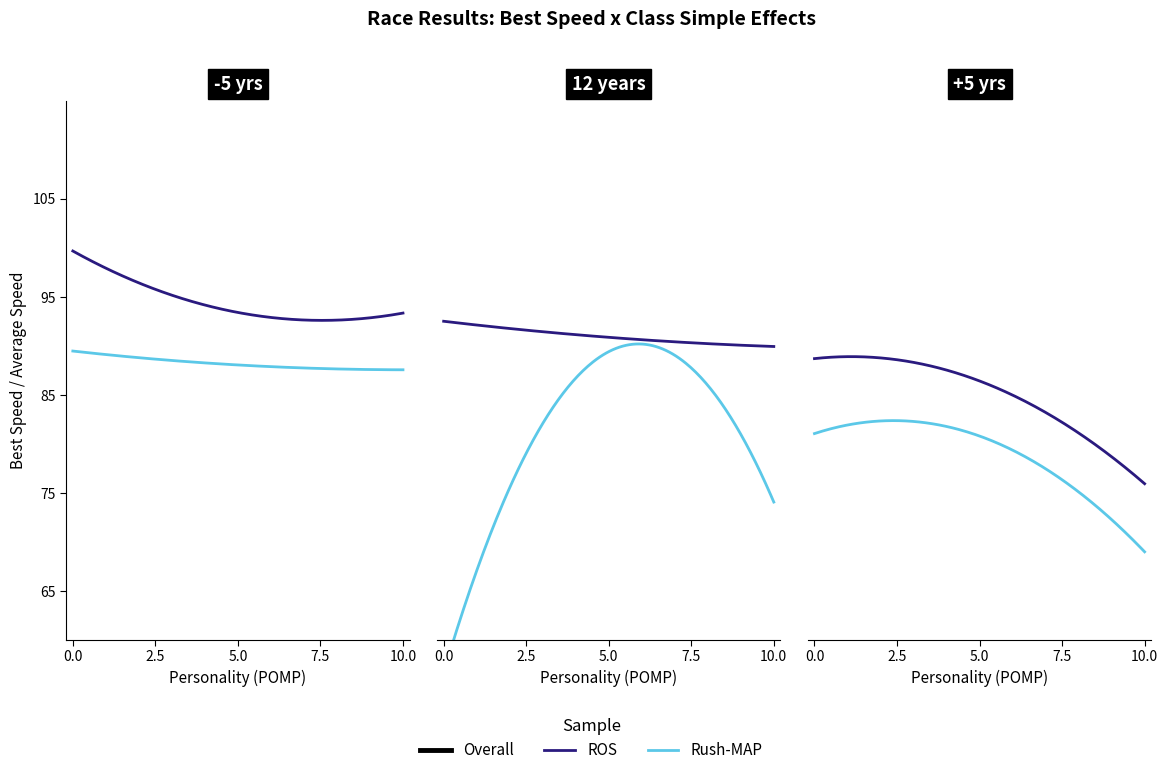

How many series are shown in this chart?

3